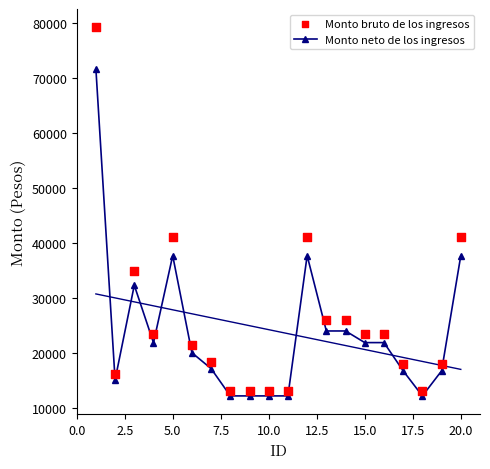

Which series has the widest spread of Y values?

Monto bruto de los ingresos